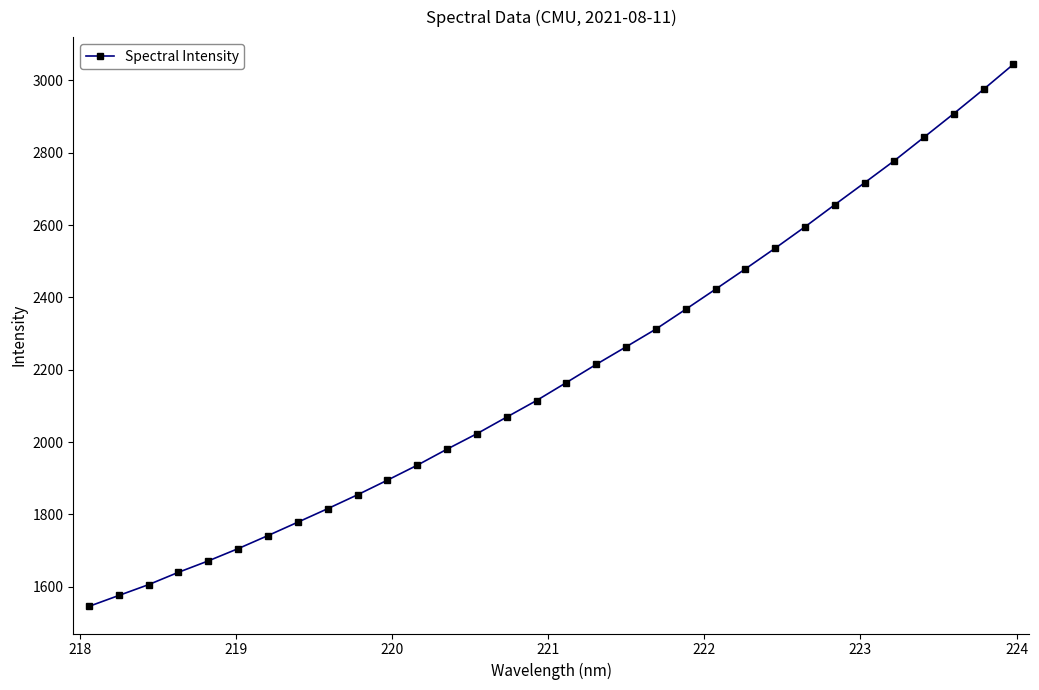

What is the difference between the maximum and second lowest values?

1468.6